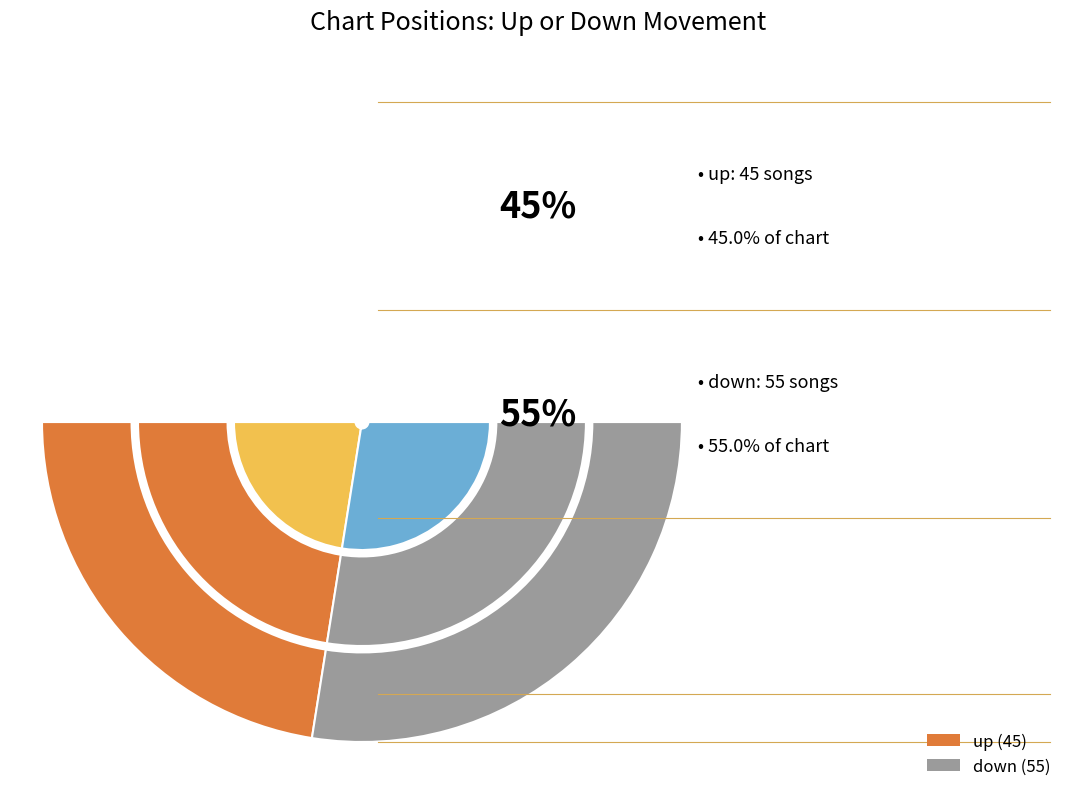

How much of the chart is everything except down?

45.0%